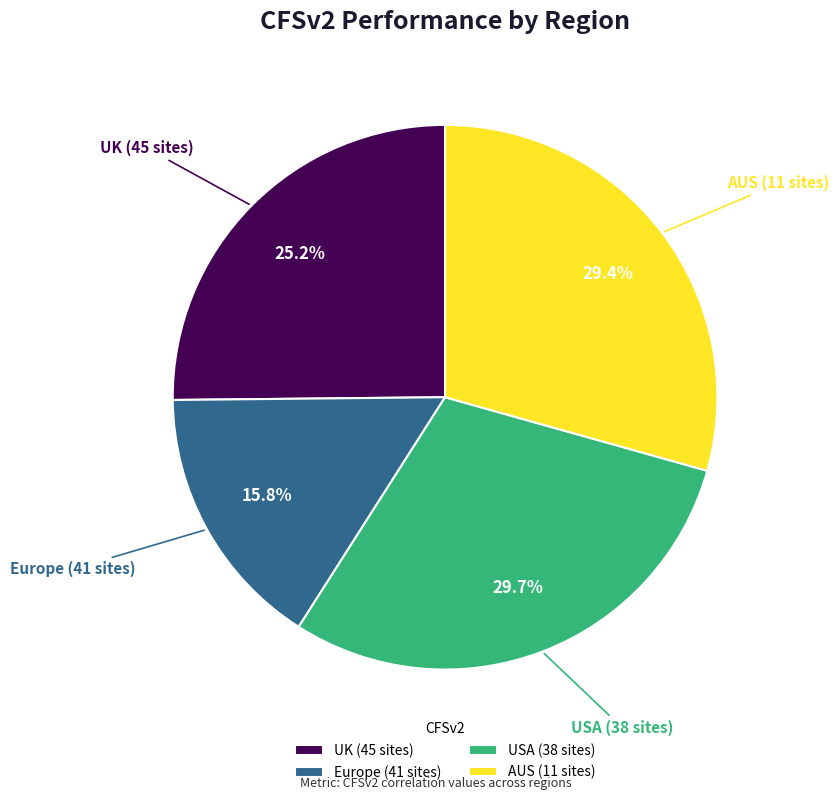

Which slice is the smallest?

Europe (41 sites)